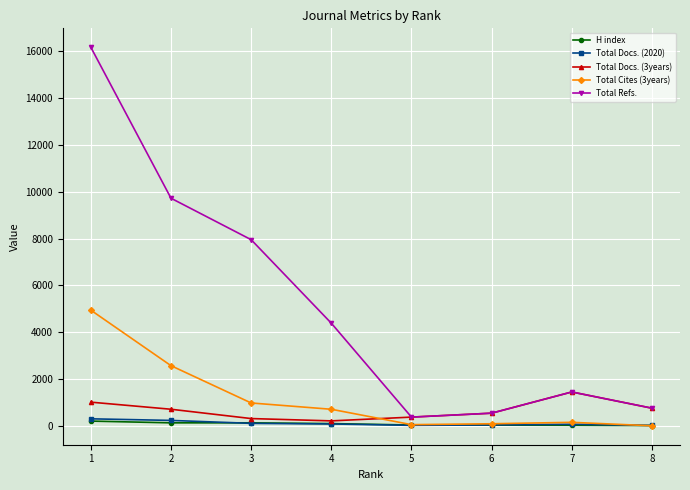

Where is the first local maximum for Total Refs.?

7